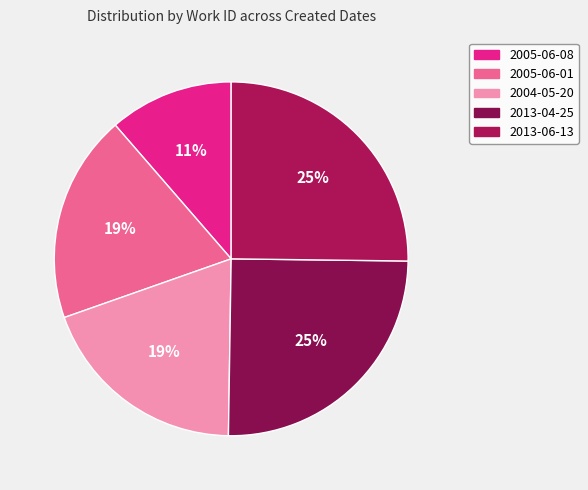

What percentage is the 2005-06-08 slice, to the nearest percent?

11%